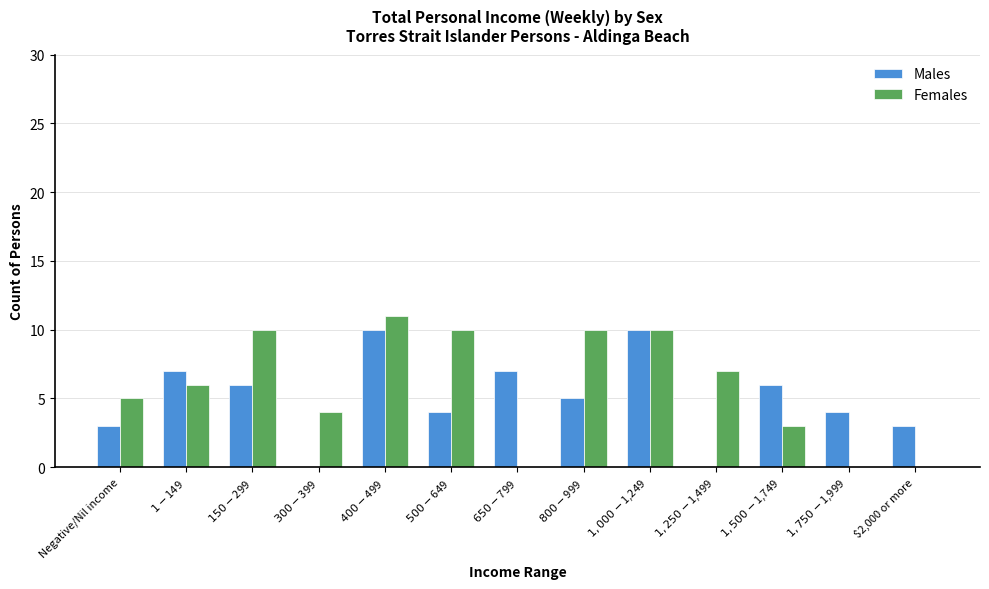

What is the greatest value displayed?

11